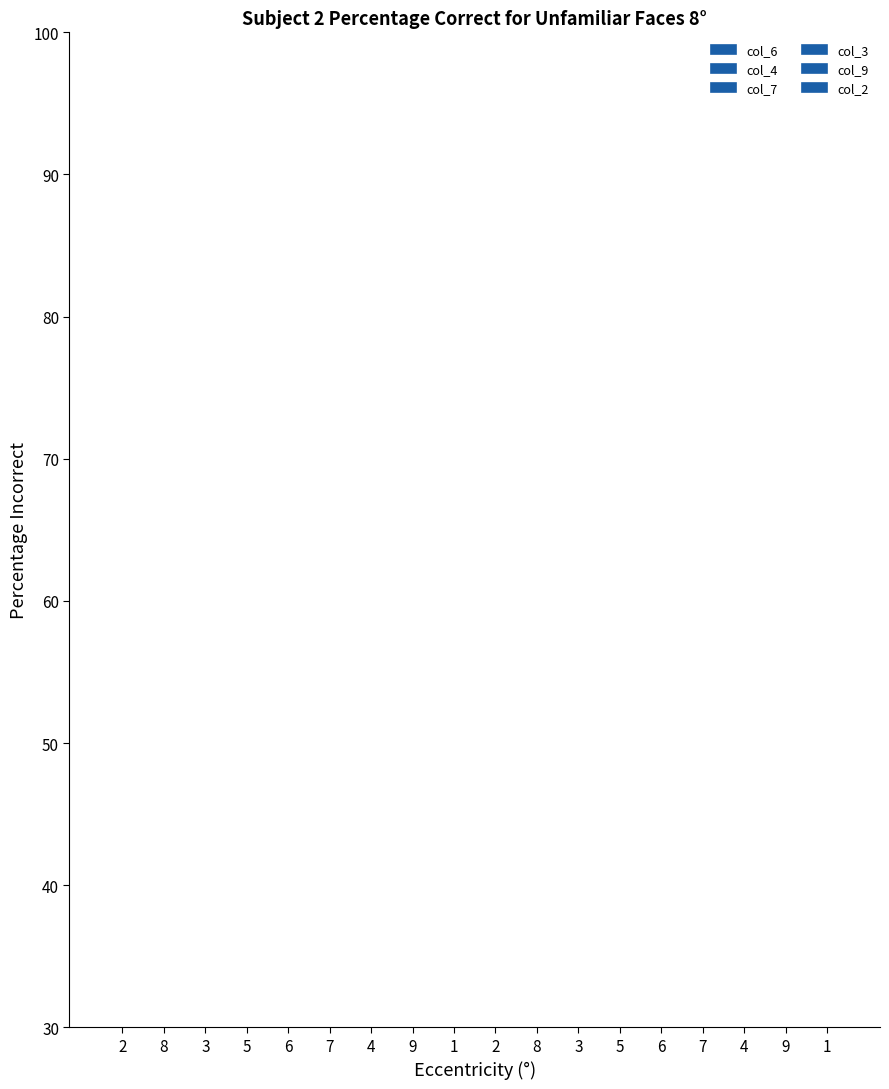

Rank the series at 8 from lowest to highest value.

col_3, col_7, col_2, col_6, col_4, col_9